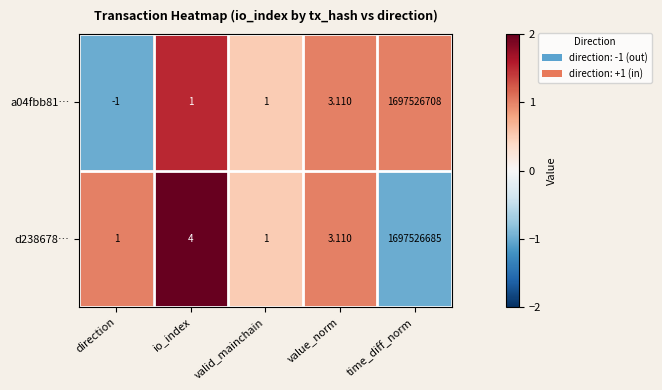

What is the spread (max minus min) of values at direction?

2.0